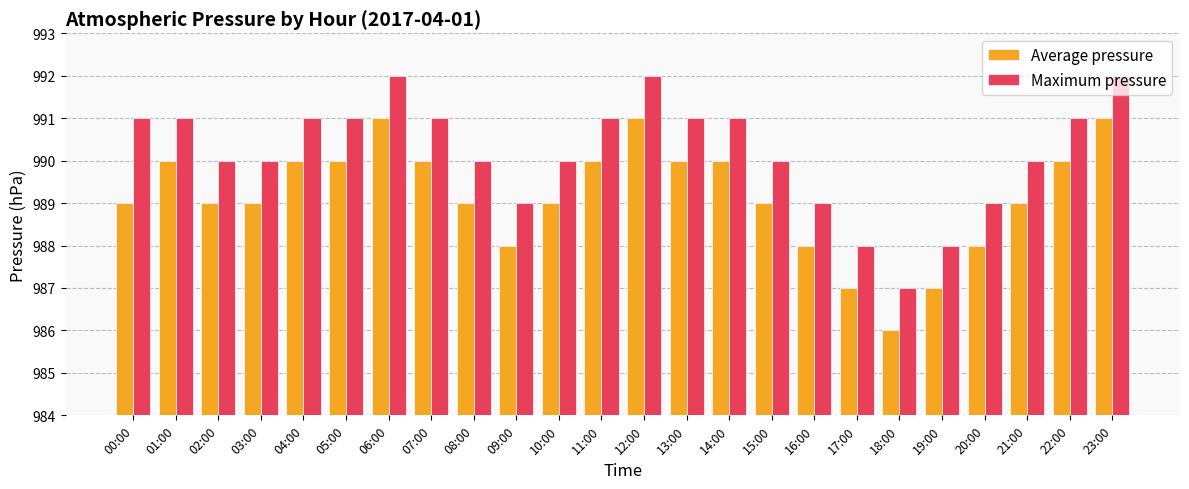

What is the sum of all Maximum pressure values?

23765